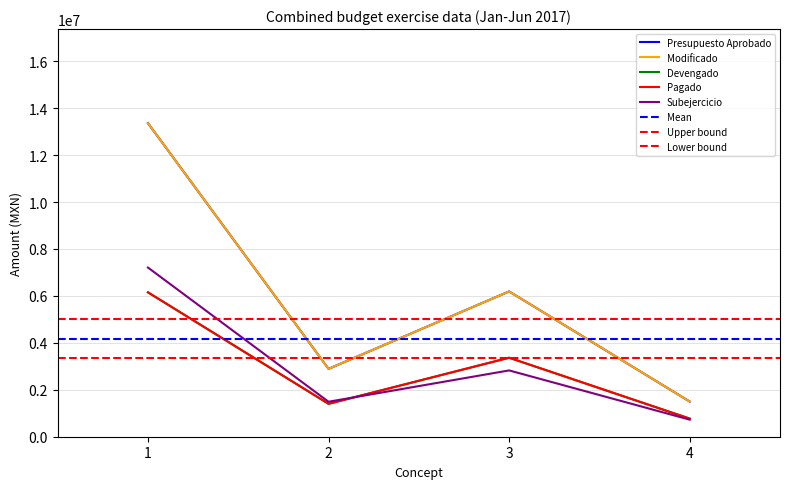

Which series has the widest spread of values?

Presupuesto Aprobado